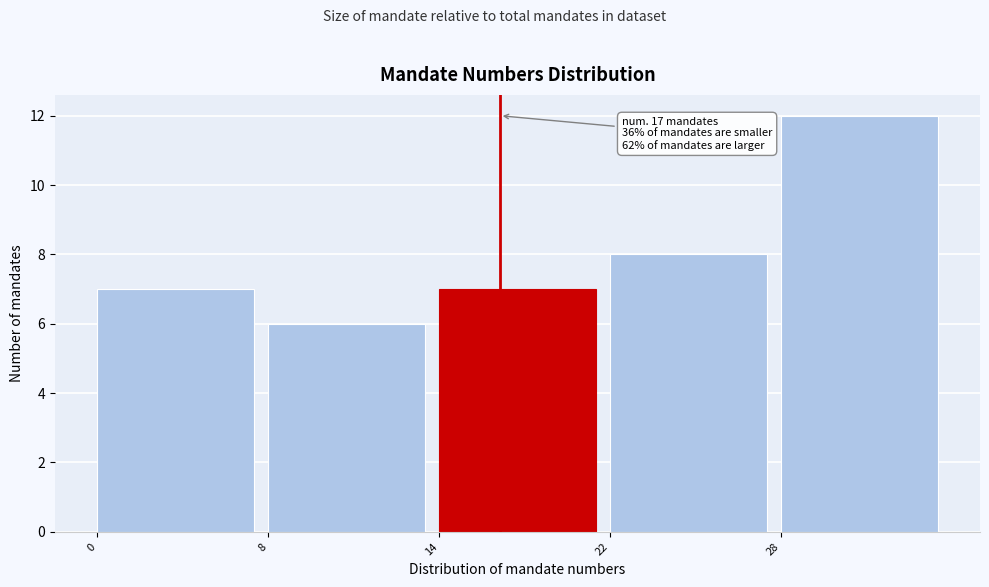

Reading left to right, transcribe all the data shown in this chart.

7	6	7	8	12